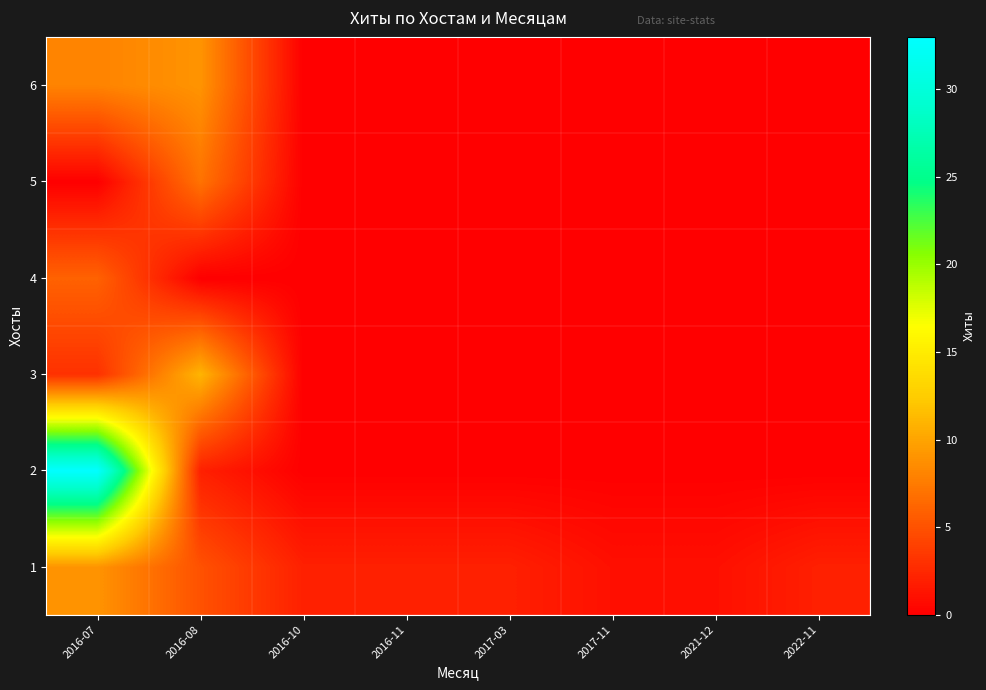

At how many categories does at least one series exceed 27?

1